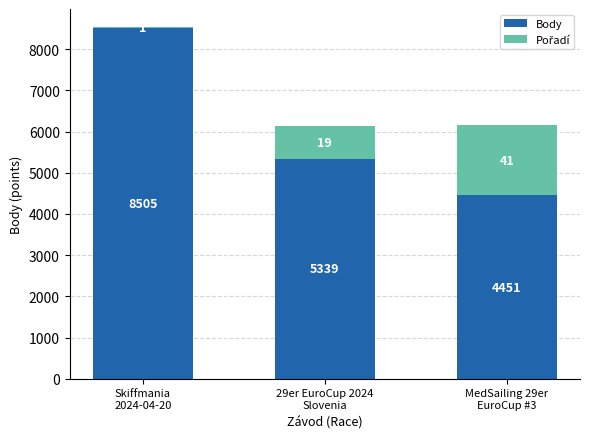

What is the value of the Body bar at the 3rd from the left?

4451.0